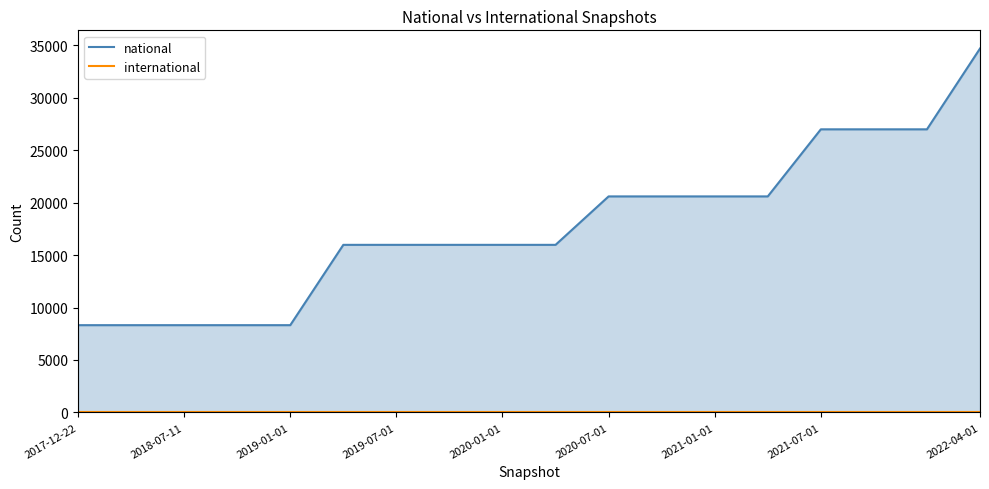

Which series changed the most between 2021-01-01 and 16?

national